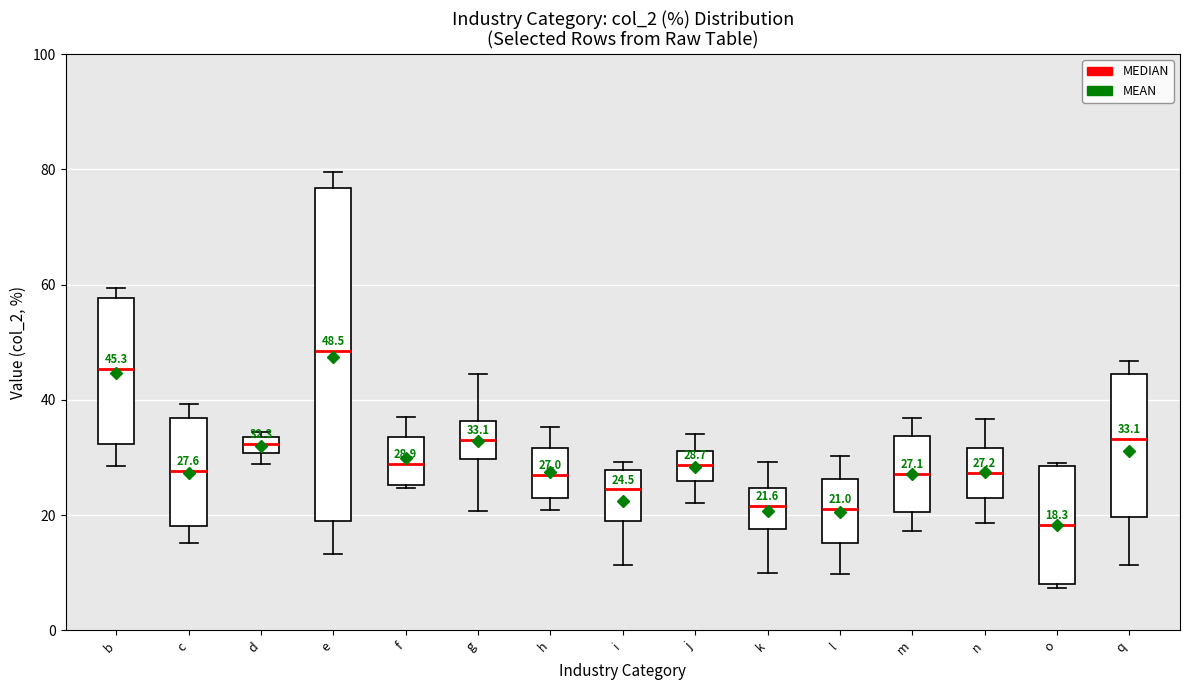

Which box's median line is the lowest?

o